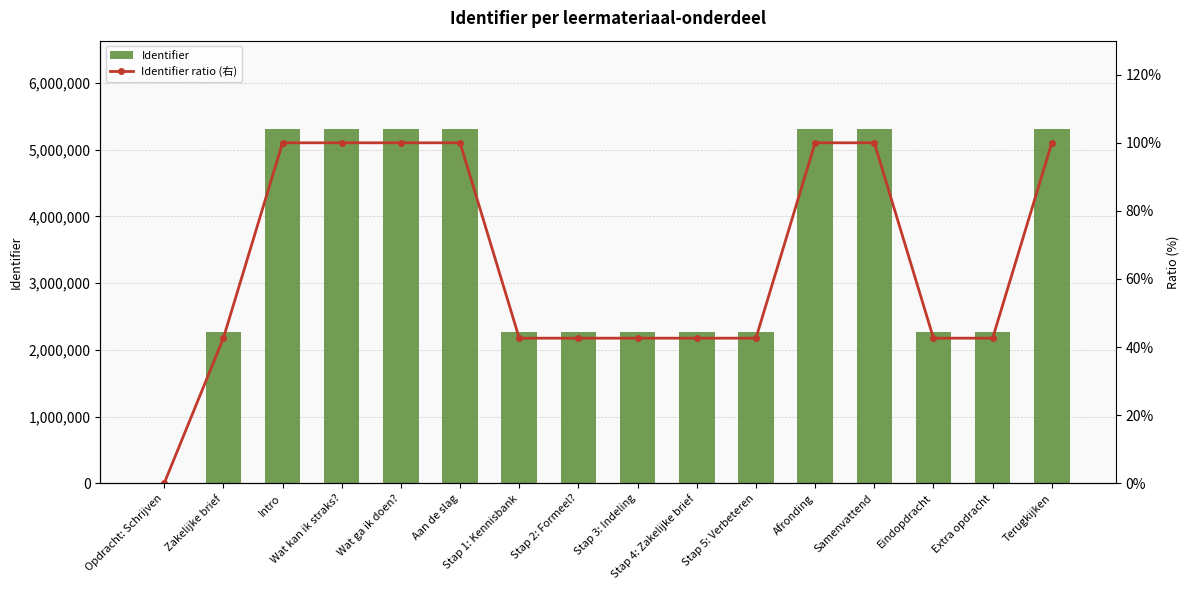

Which series has the largest range (max minus min)?

Identifier